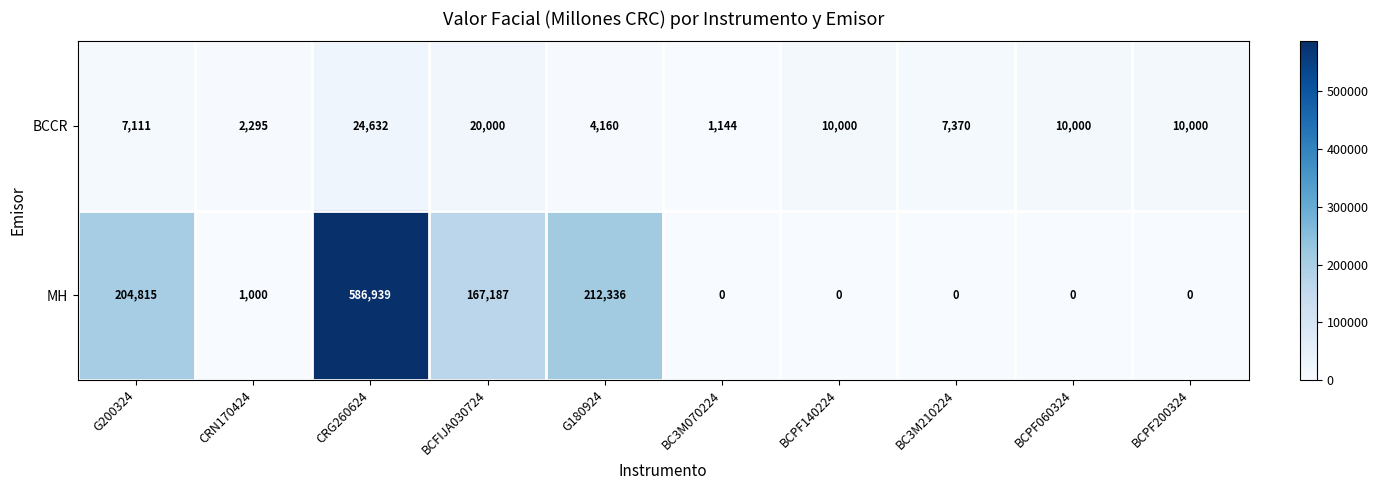

The value of BCCR at CRG260624 is 5924. True or false?

False